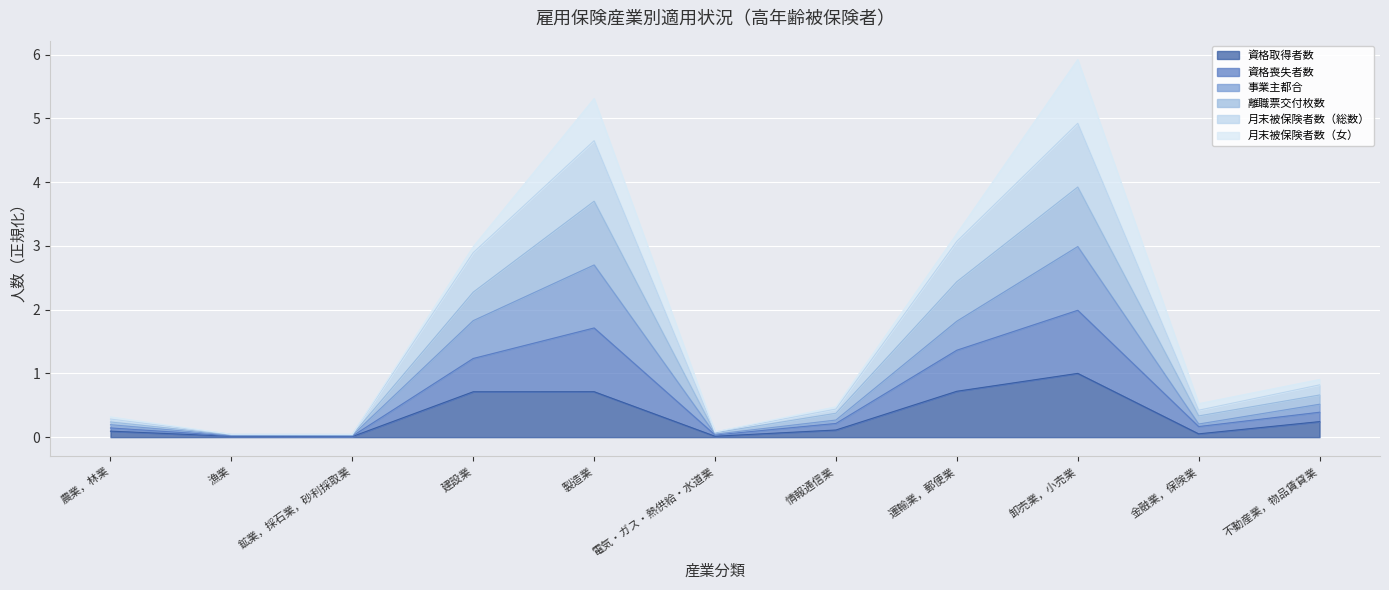

How many lines are shown in the chart?

6